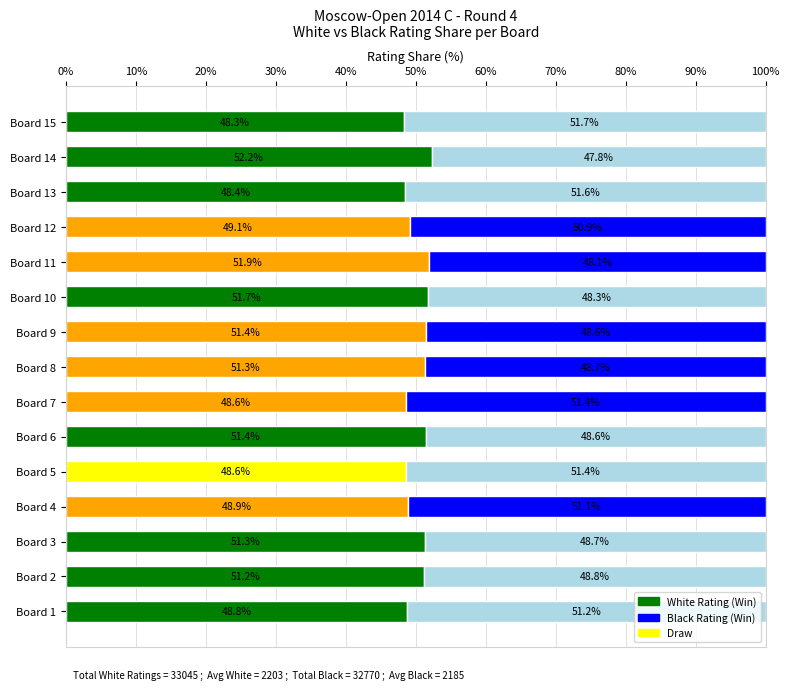

What is the total value across all series at Board 7?

100.0